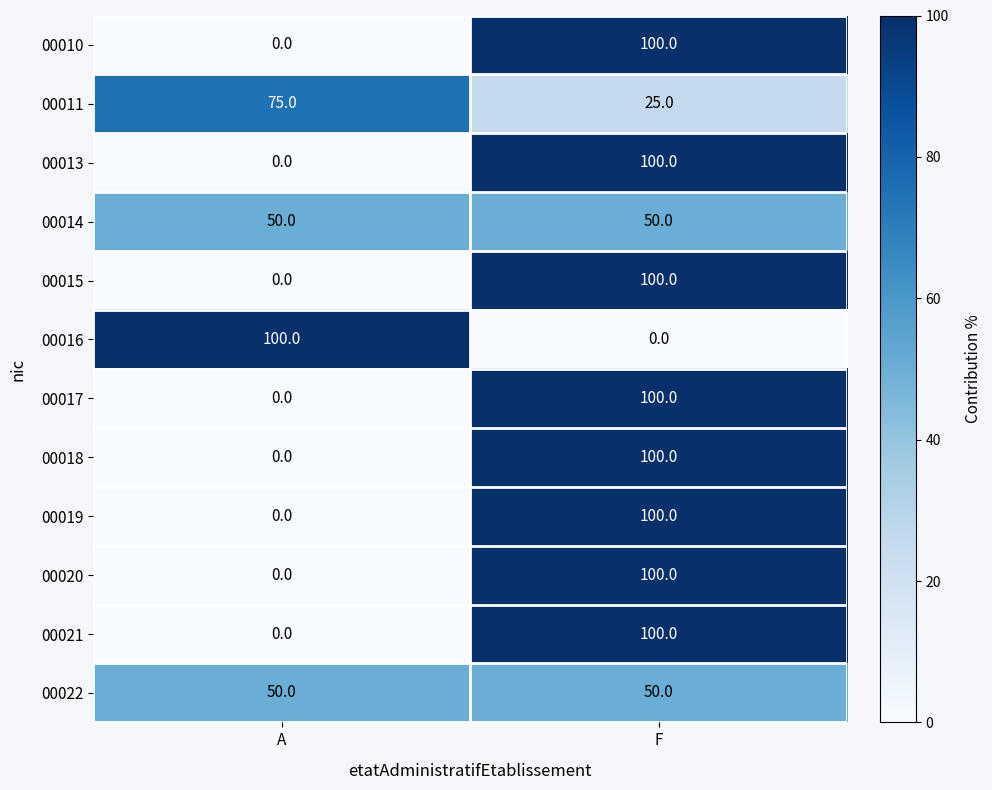

The value of 00019 at A is 0. True or false?

True